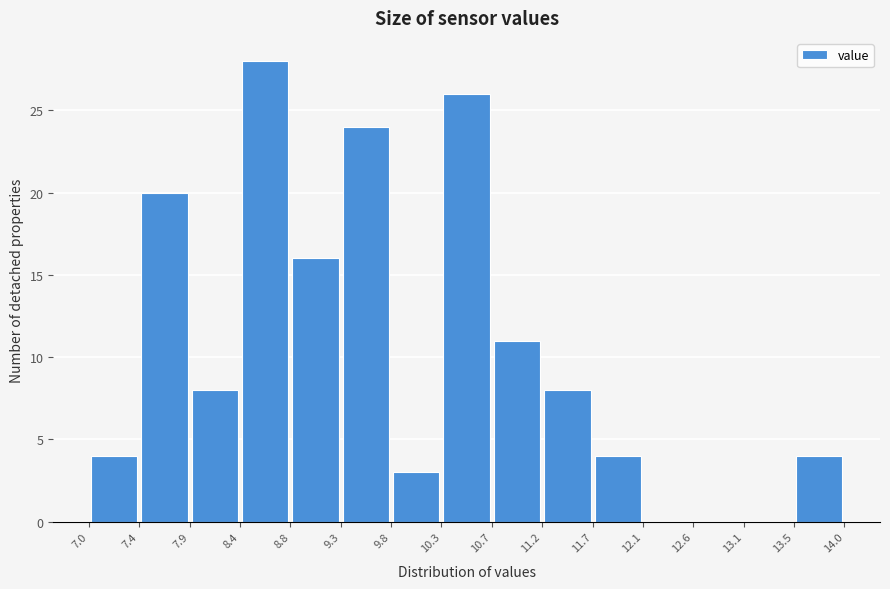

What is the height of the bar covering 11.2 to 11.7 on the x-axis? The values are not printed on the chart, so give them approximately, as read against the axis.

8